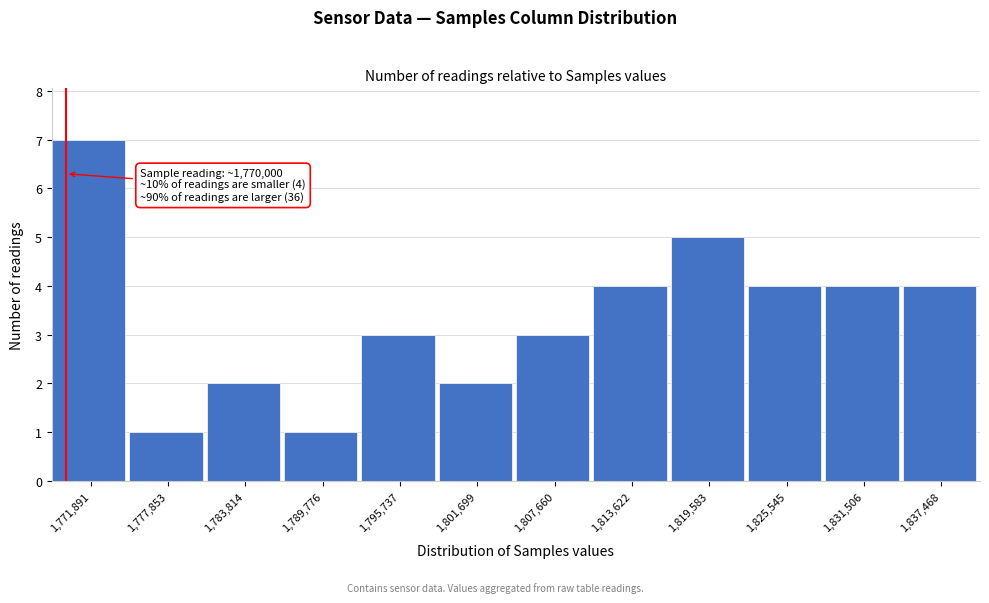

Over which range of the x-axis is the bar tallest?

1769000 to 1775000